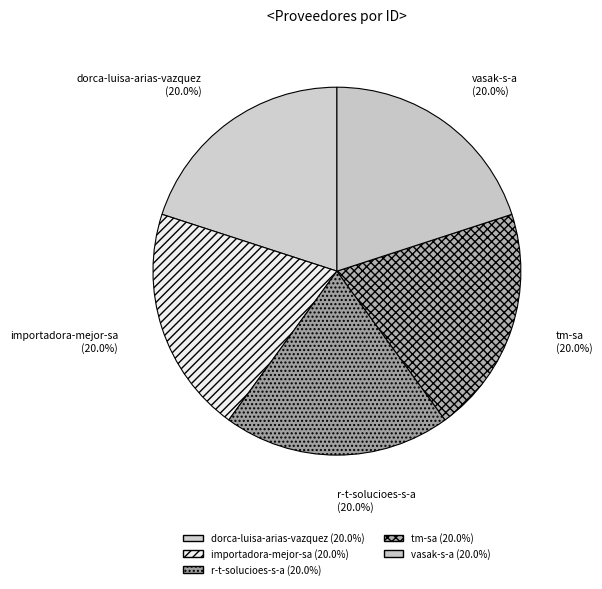

The r-t-solucioes-s-a slice represents 29% of the pie. True or false?

False